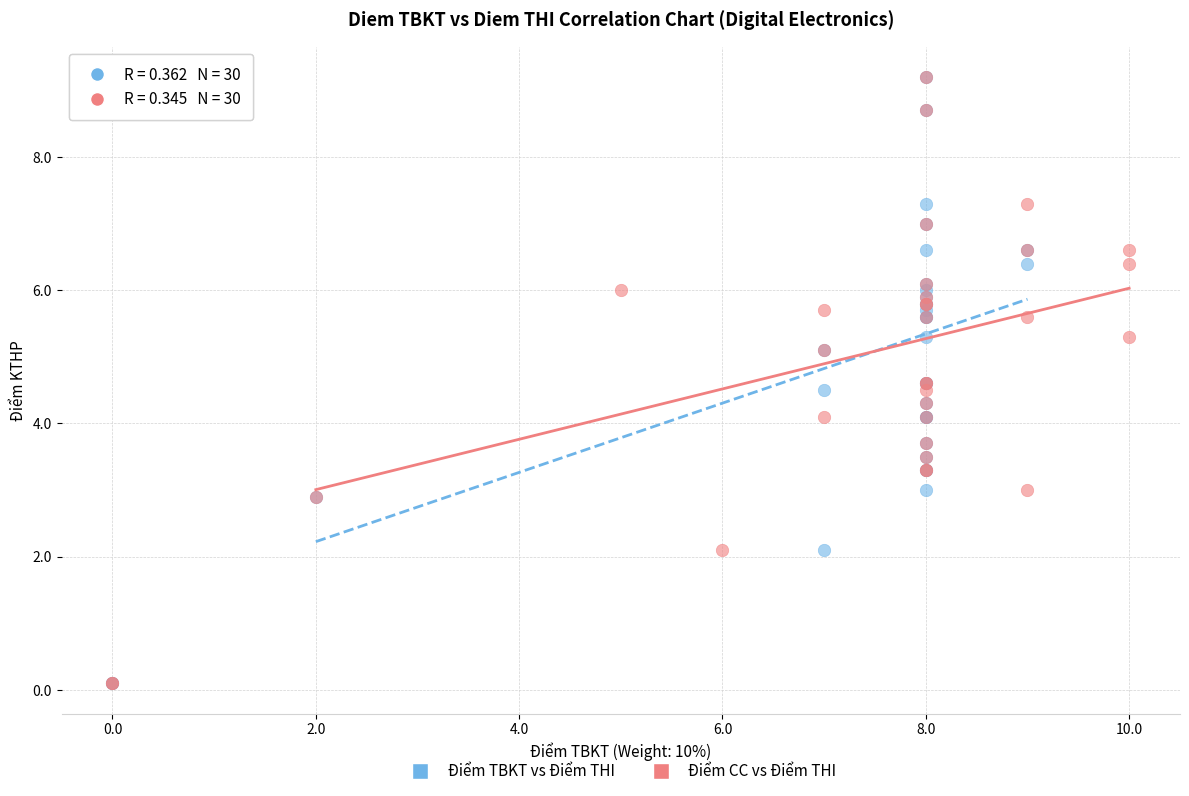

What are all the series names shown in the legend?

Điểm TBKT vs Điểm THI, Điểm CC vs Điểm THI